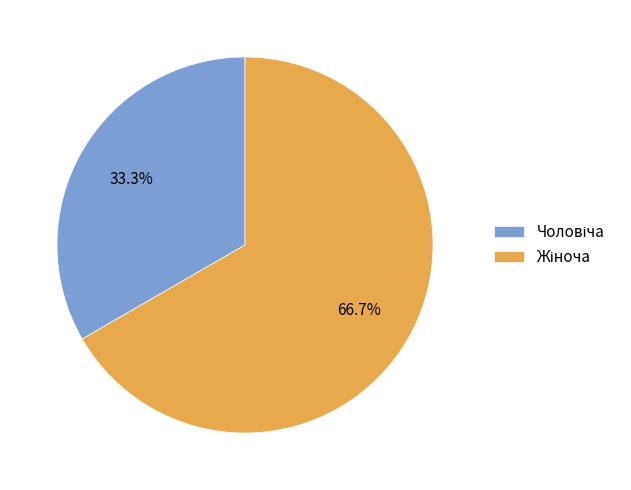

Is there a majority slice in this chart?

Yes